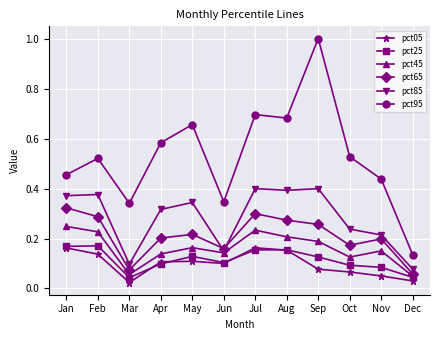

Where is pct95 nearest to the value 0?

Dec